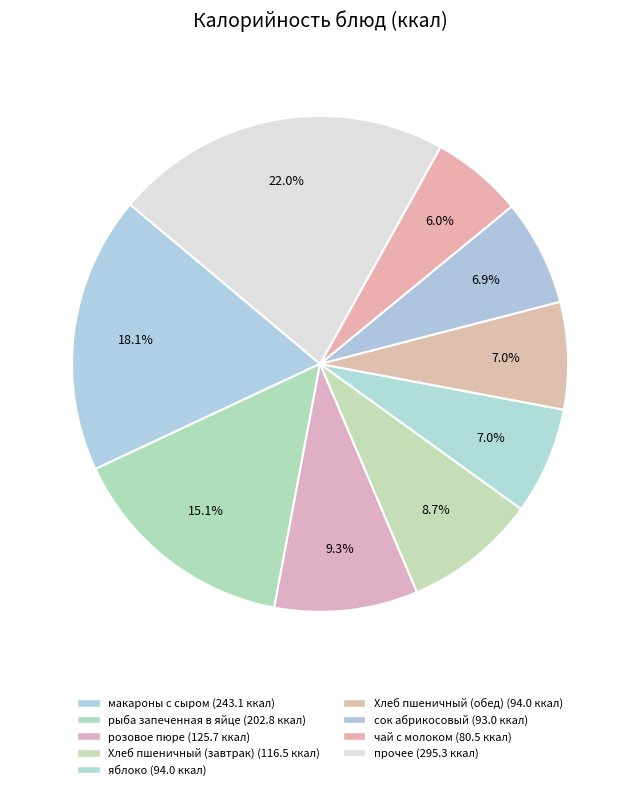

Count the number of slices in the pie.

9